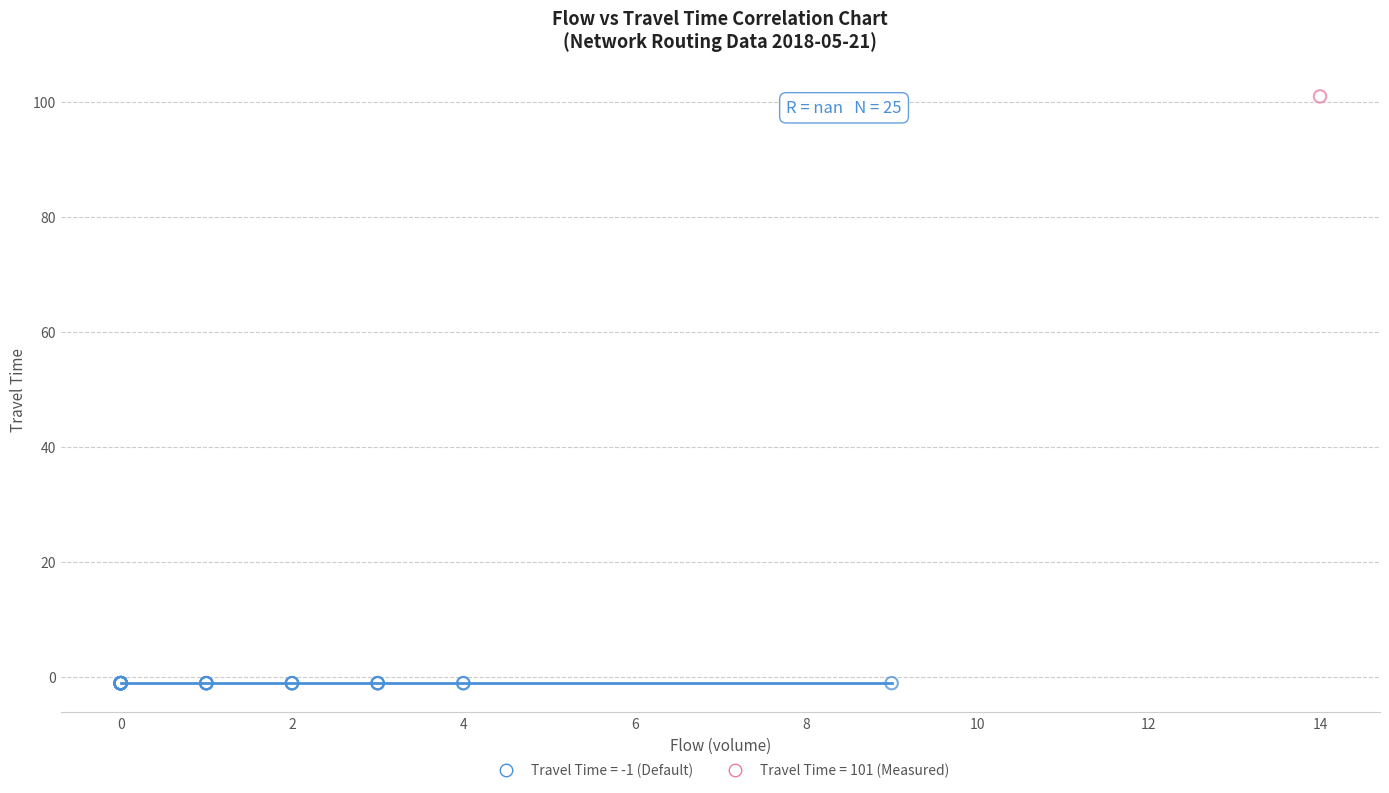

Which series reaches the maximum Y coordinate?

Travel Time = 101 (Measured)